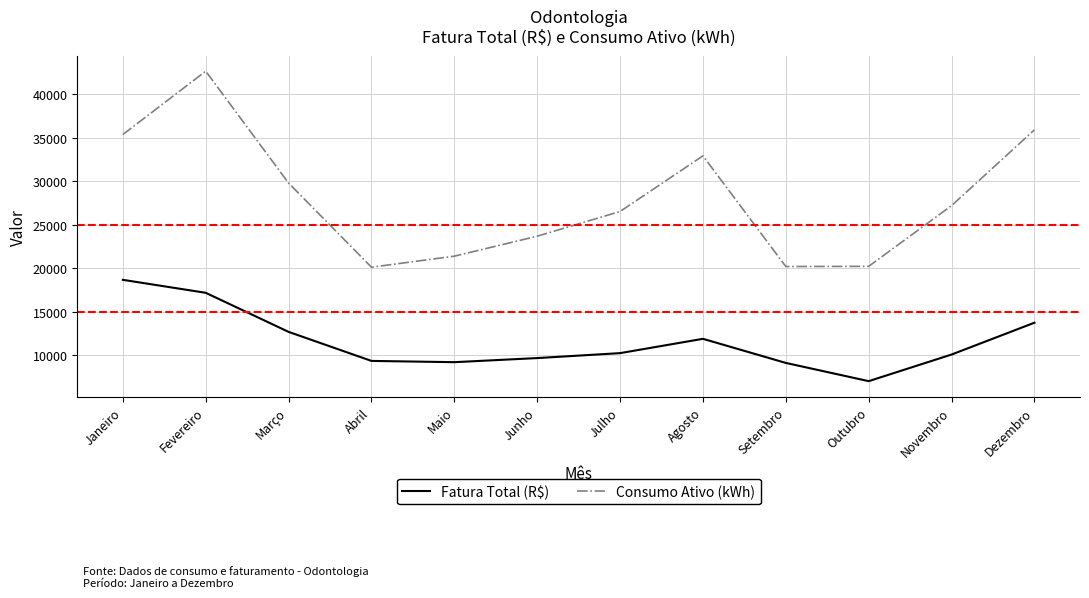

Read the Consumo Ativo (kWh) value at Julho.

26534.0